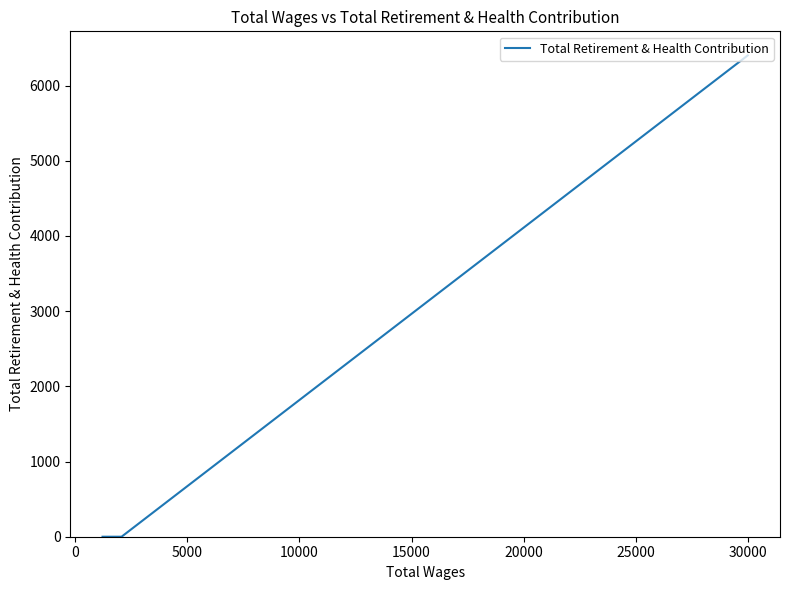

The value at 5000 is -1925. True or false?

False